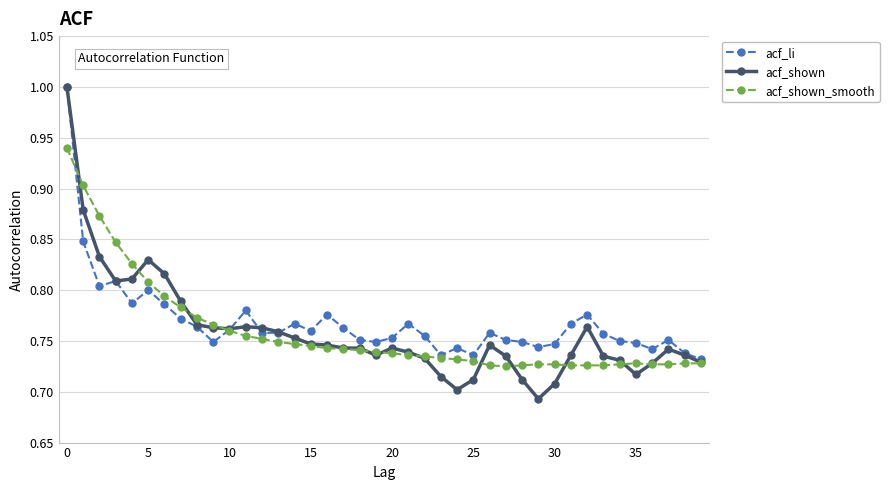

What is the maximum value shown in the chart?

1.0